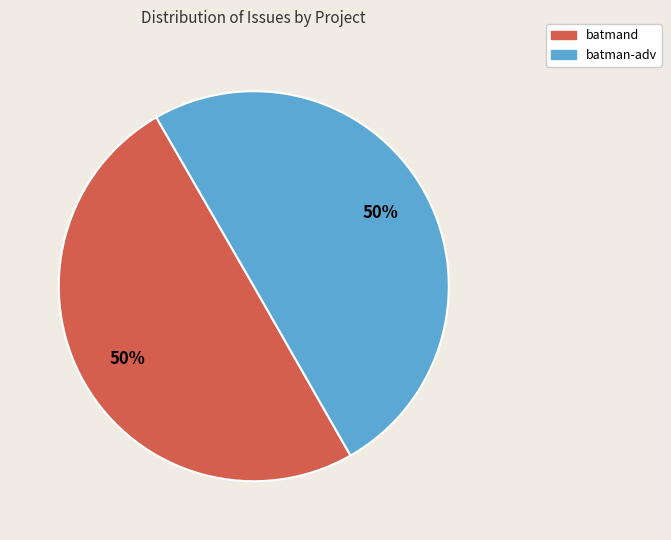

To the nearest percent, what is the average slice percentage?

50%